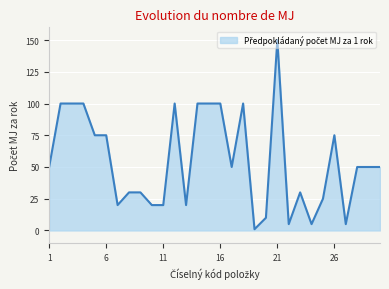

What is the difference between the maximum and minimum values?

149